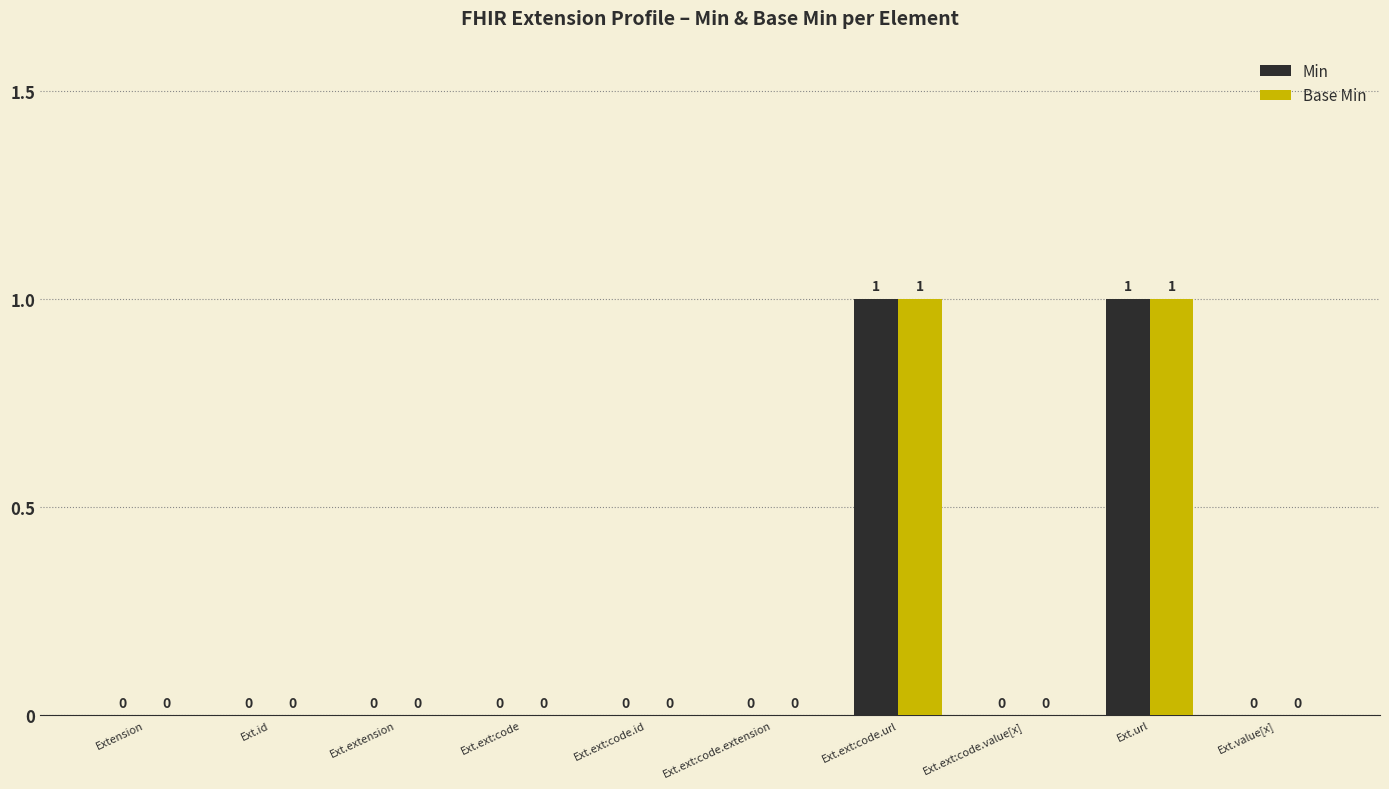

Is the value of Base Min at Ext.extension greater than the value of Min at Ext.ext:code.url?

No